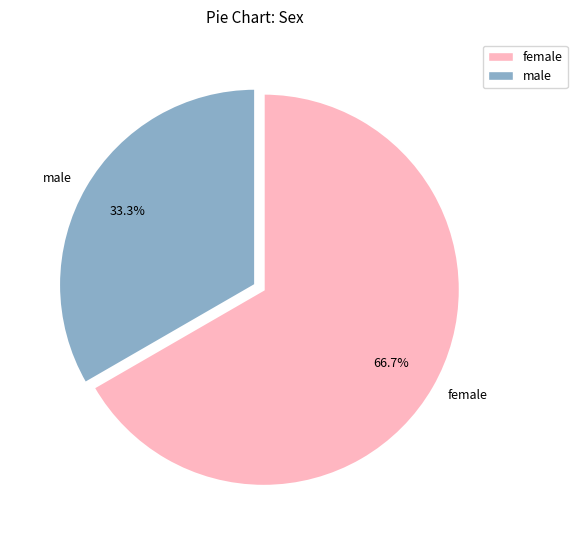

Count the number of slices in the pie.

2